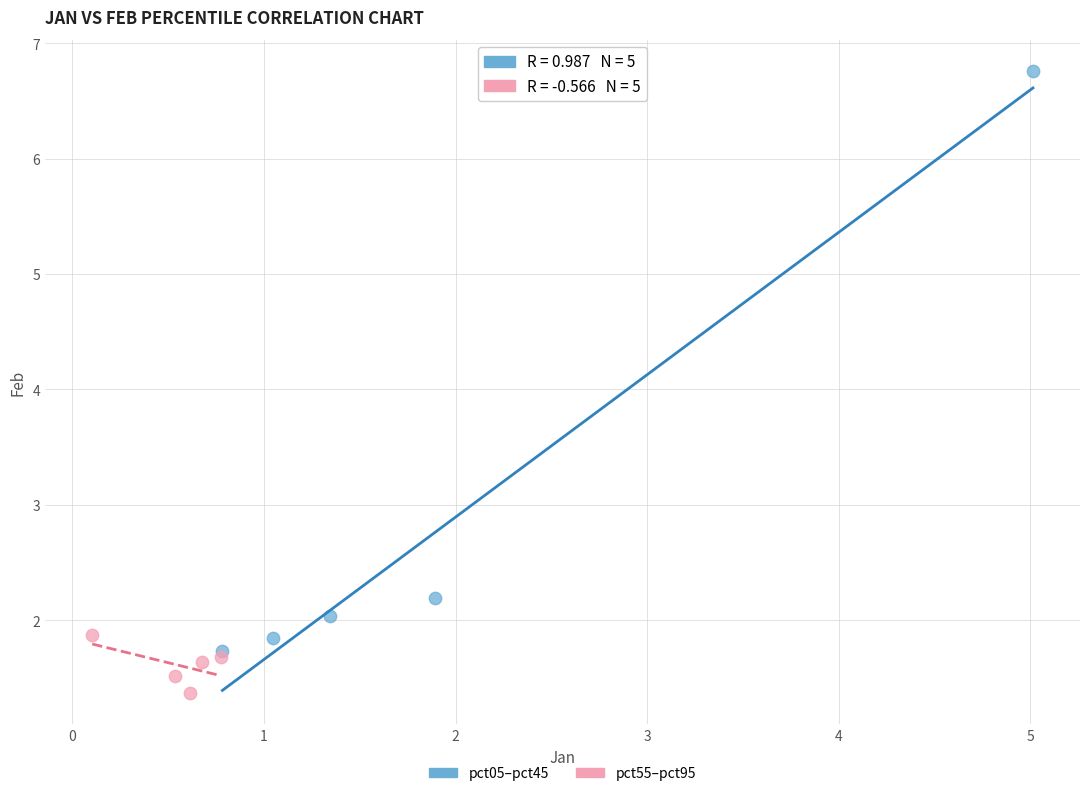

What are all the series names shown in the legend?

pct05–pct45, pct55–pct95